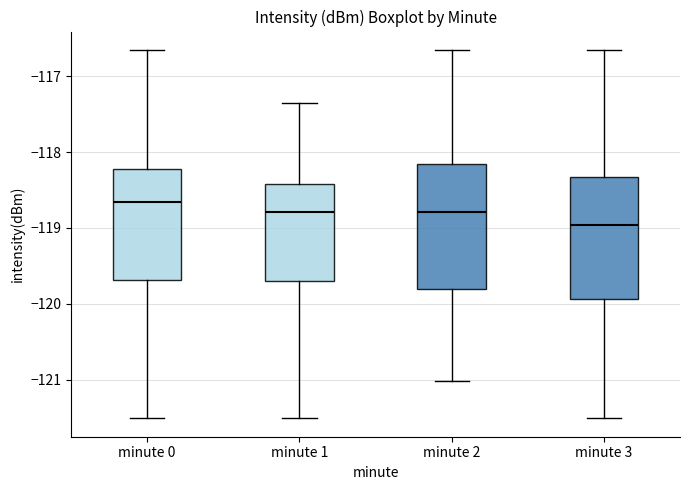

Reading left to right, transcribe this box plot: for each box, give where its median line is, the range the box spans, and where its two whiskers end, as read against the y-axis. The values are not printed on the chart, so give them approximately, as read against the axis.

minute 0: median -118.7, box -119.7 to -118.2, whiskers -121.5 to -116.7
minute 1: median -118.8, box -119.7 to -118.4, whiskers -121.5 to -117.4
minute 2: median -118.8, box -119.8 to -118.2, whiskers -121.0 to -116.7
minute 3: median -119.0, box -119.9 to -118.3, whiskers -121.5 to -116.7